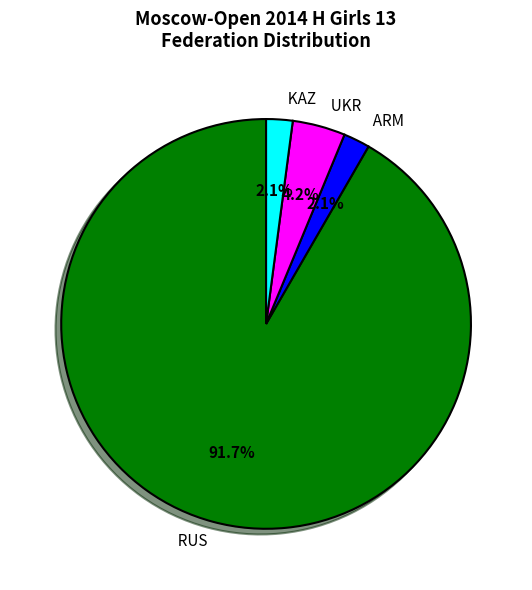

Is it true that KAZ is 2% of the pie?

True